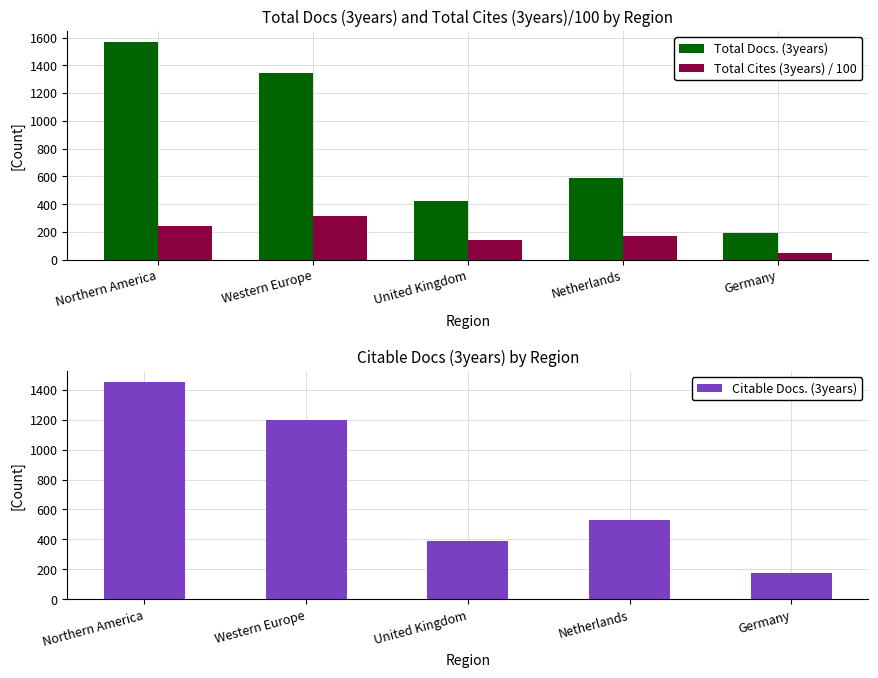

What are all the series names shown in the legend?

Total Docs. (3years), Total Cites (3years) / 100, Citable Docs. (3years)